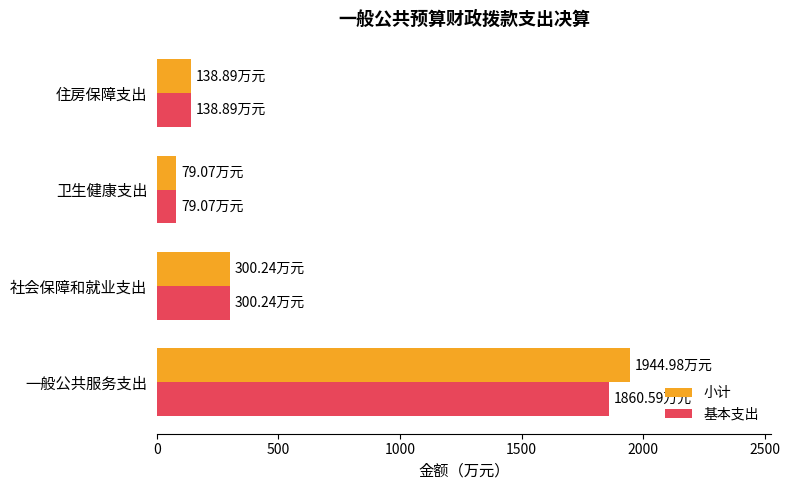

Rank the categories by 小计 value from lowest to highest.

卫生健康支出, 住房保障支出, 社会保障和就业支出, 一般公共服务支出